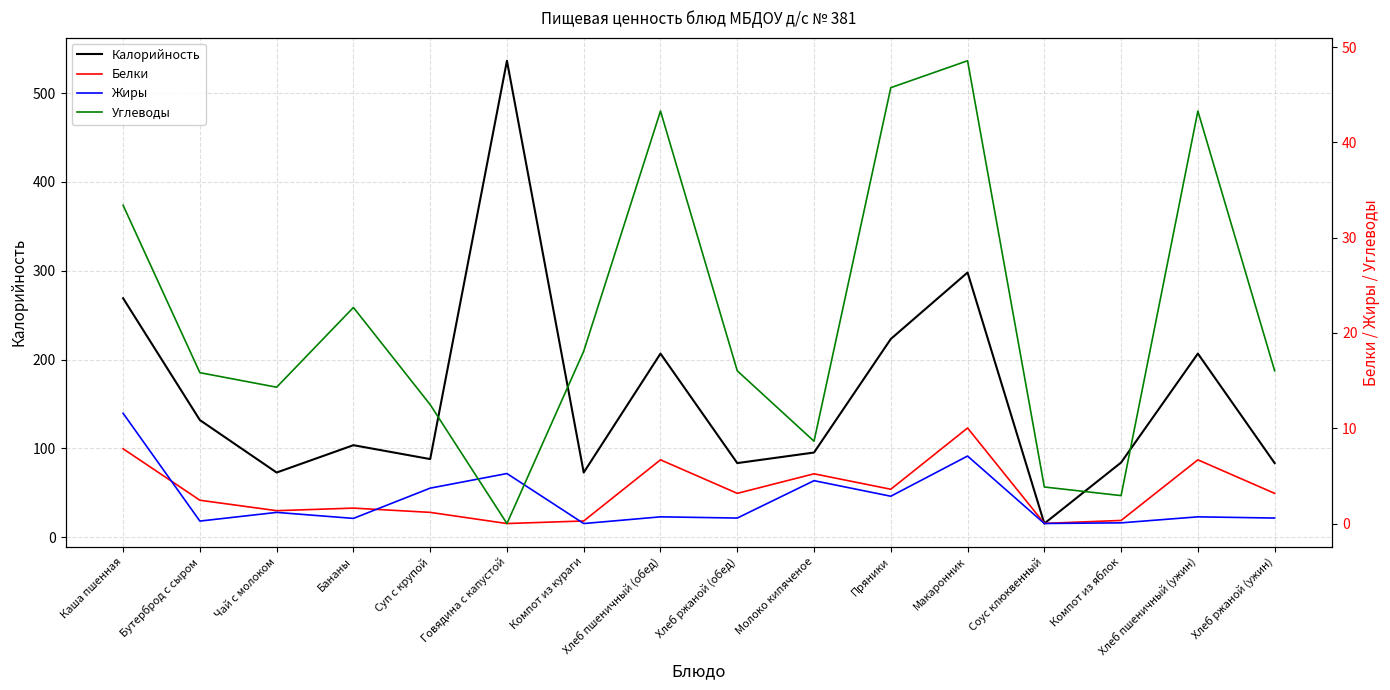

The value of Углеводы at Хлеб ржаной (ужин) is 16.0. True or false?

True